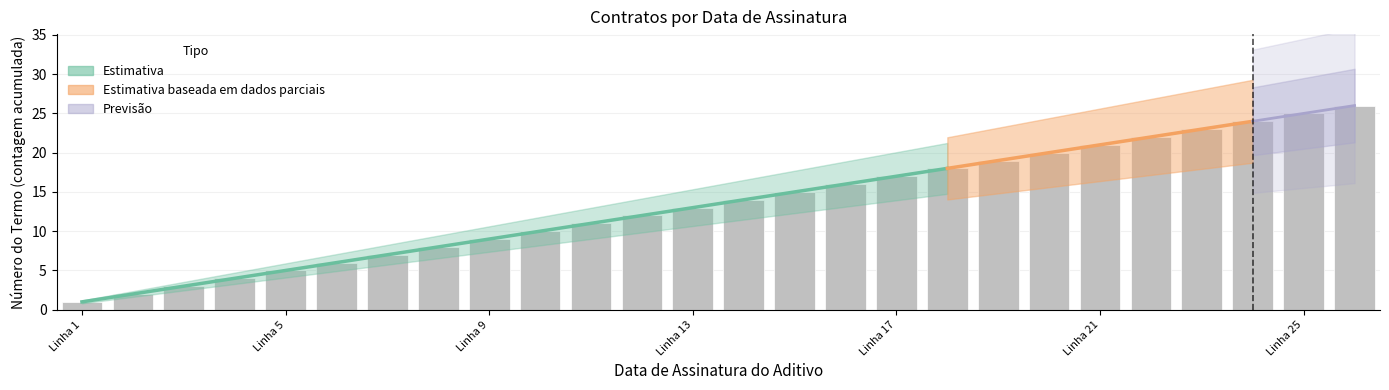

How many values exceed 14?

12